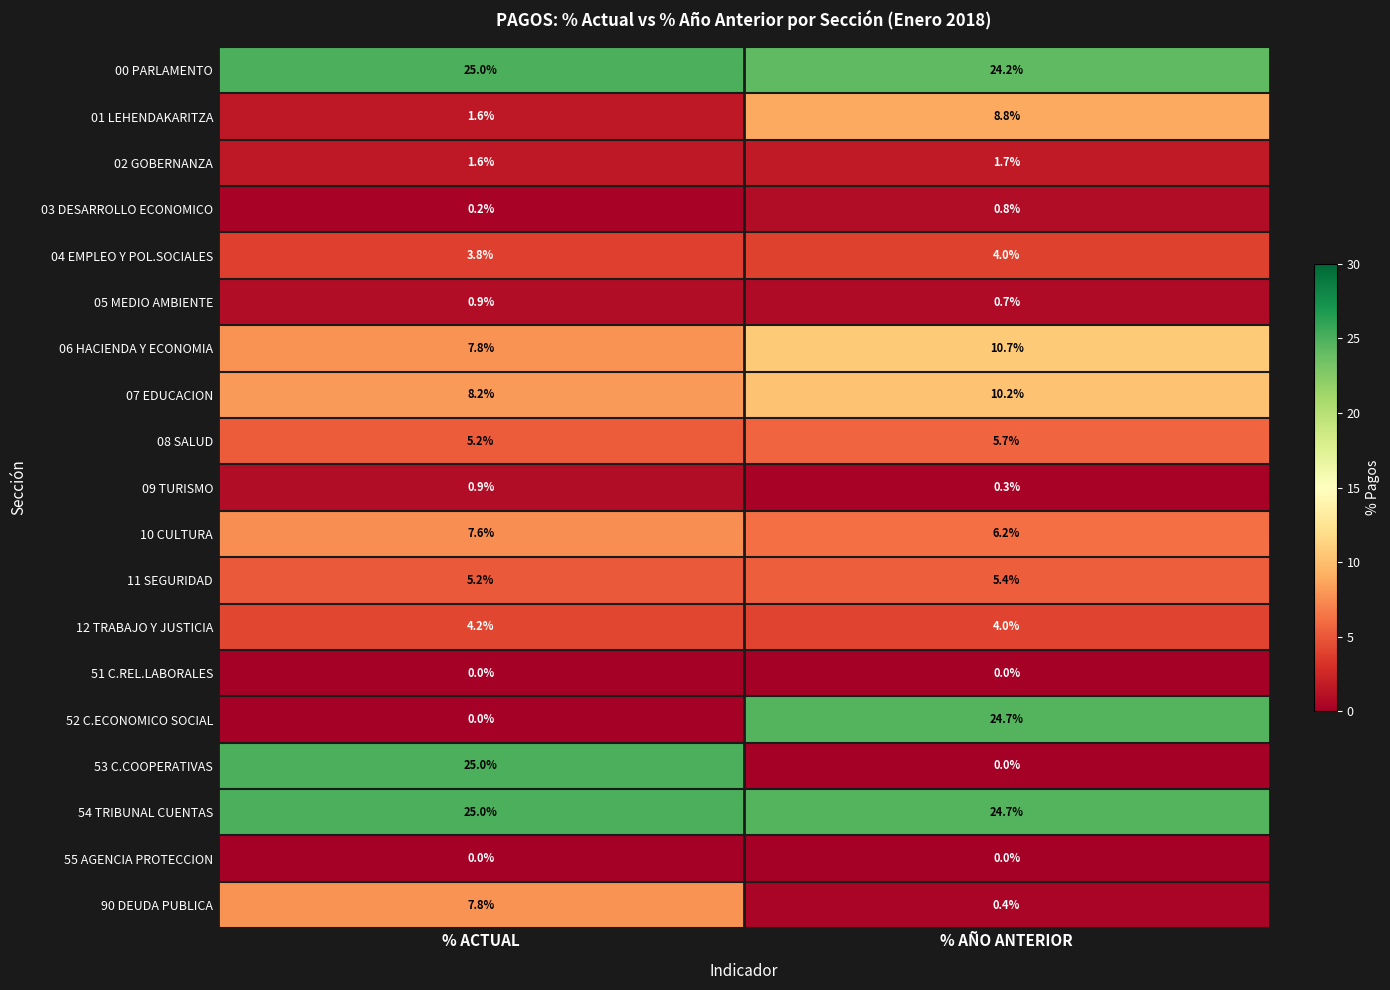

Count the number of categories in the chart.

2